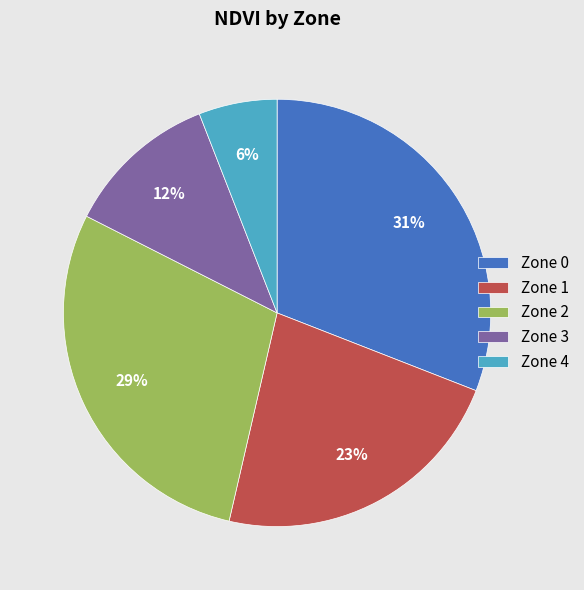

True or false: Zone 2 accounts for 29% of the total.

True